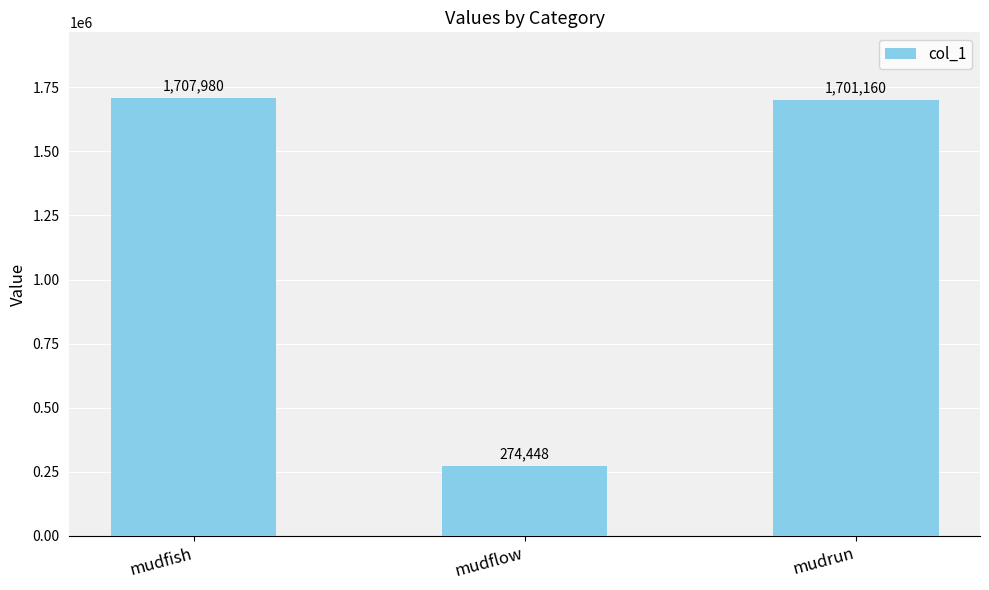

What is the difference between the maximum and minimum values?

1433532